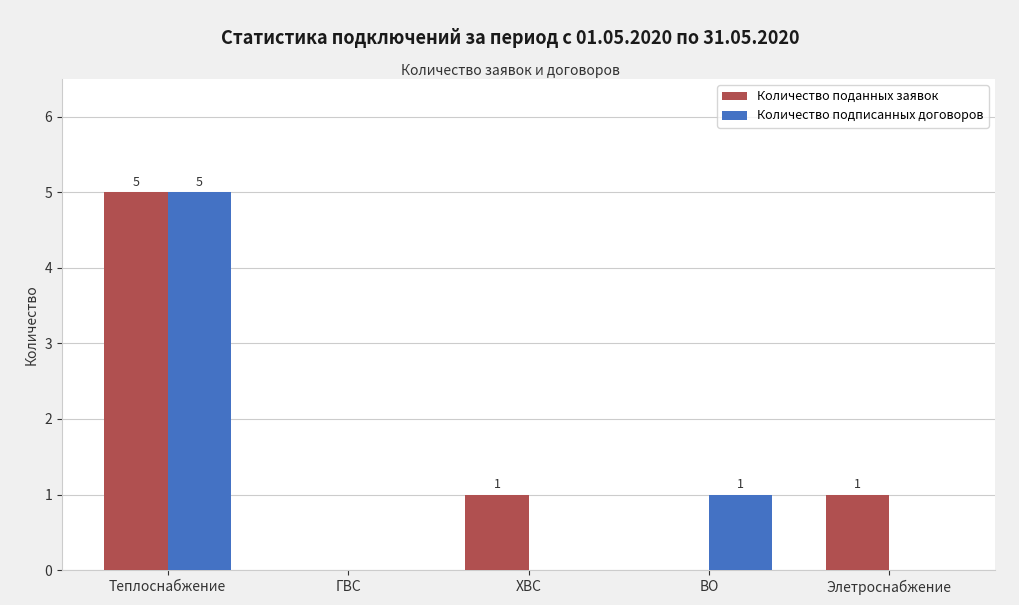

What is the sum of all Количество подписанных договоров values?

6